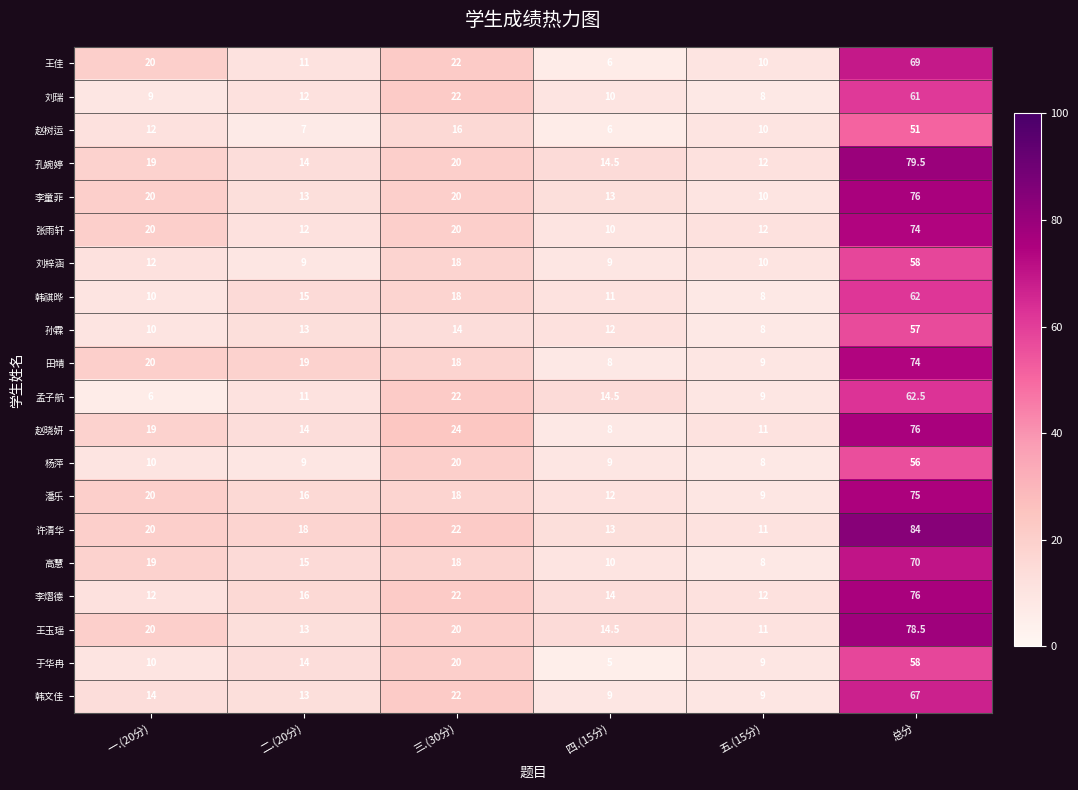

Which label corresponds to the smallest value in the chart?

四.(15分)